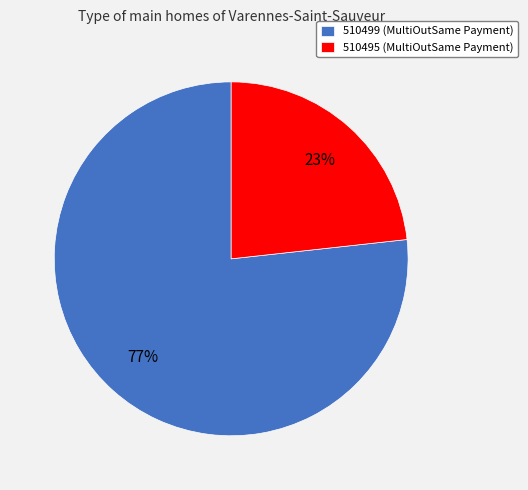

Is the sum of 510499 (MultiOutSame Payment) and 510495 (MultiOutSame Payment) greater than half?

Yes